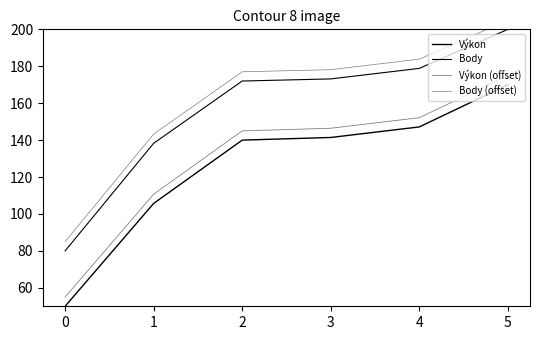

What is the spread (max minus min) of values at 0?

35.0